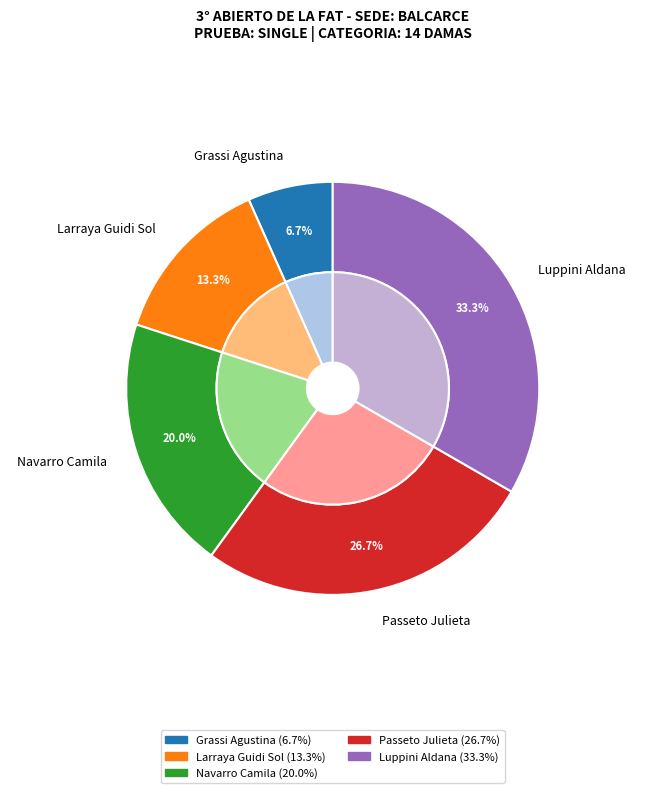

Combined, do Passeto Julieta and Luppini Aldana account for over 50%?

Yes